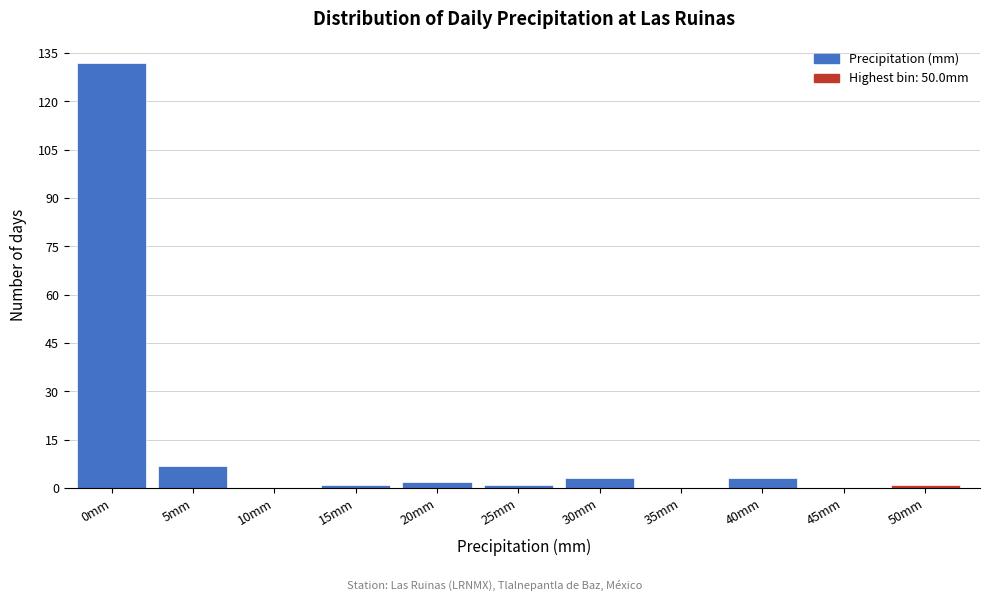

Reading right to left, transcribe all the data shown in this chart.

50mm=1	45mm=0	40mm=3	35mm=0	30mm=3	25mm=1	20mm=2	15mm=1	10mm=0	5mm=7	0mm=132